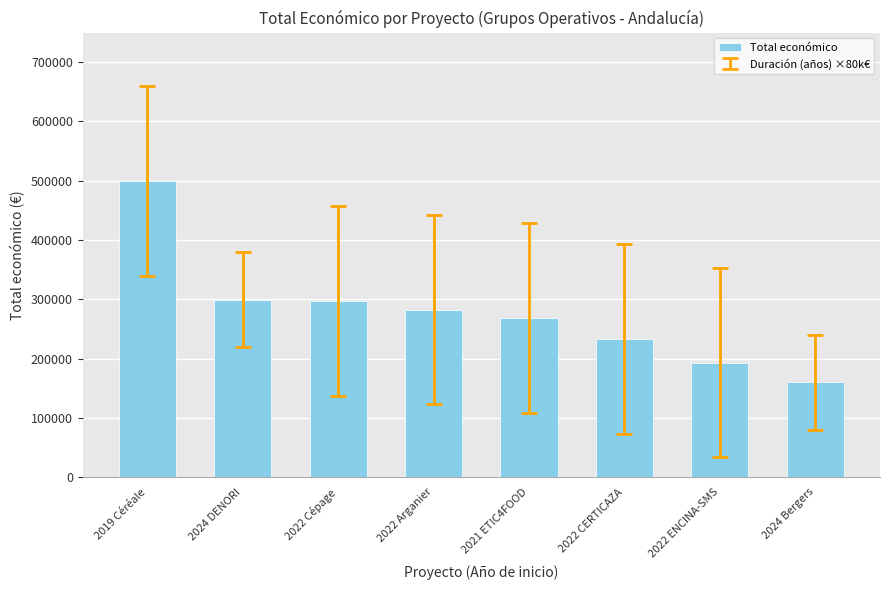

What is the greatest value displayed?

499930